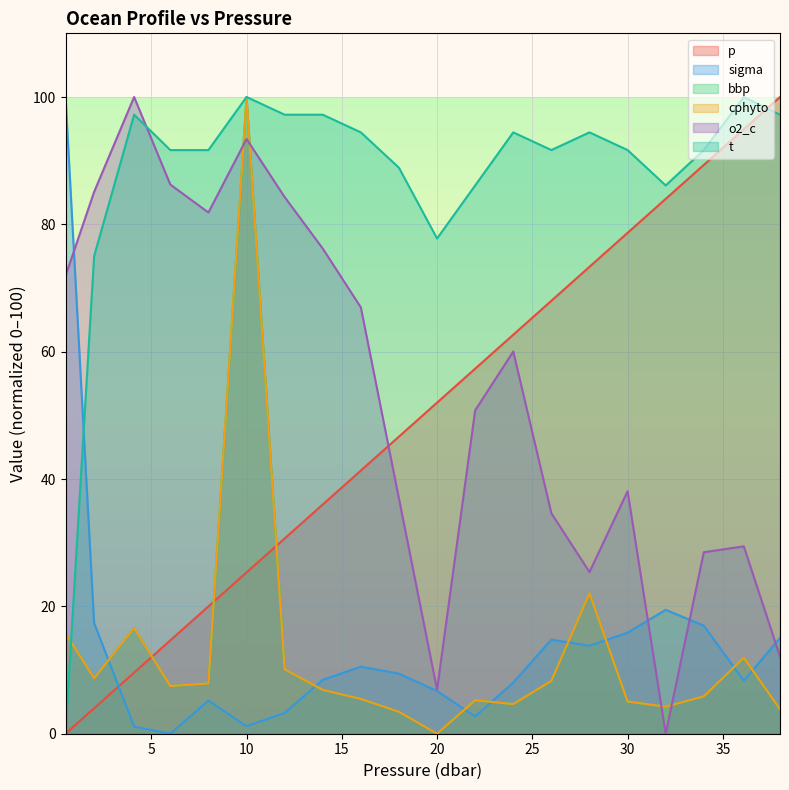

What is the highest value of the cphyto series?

100.0